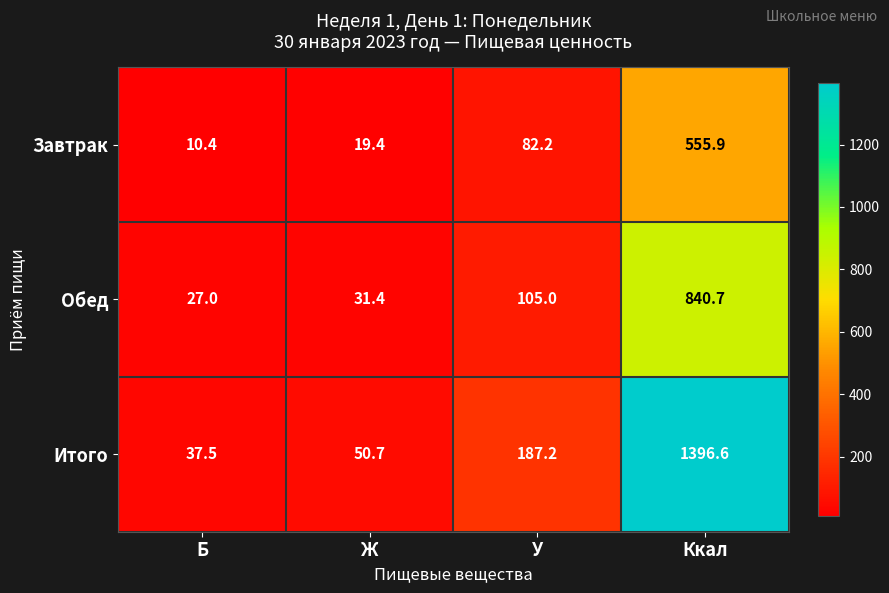

At which category is the sum across all series the highest?

Ккал